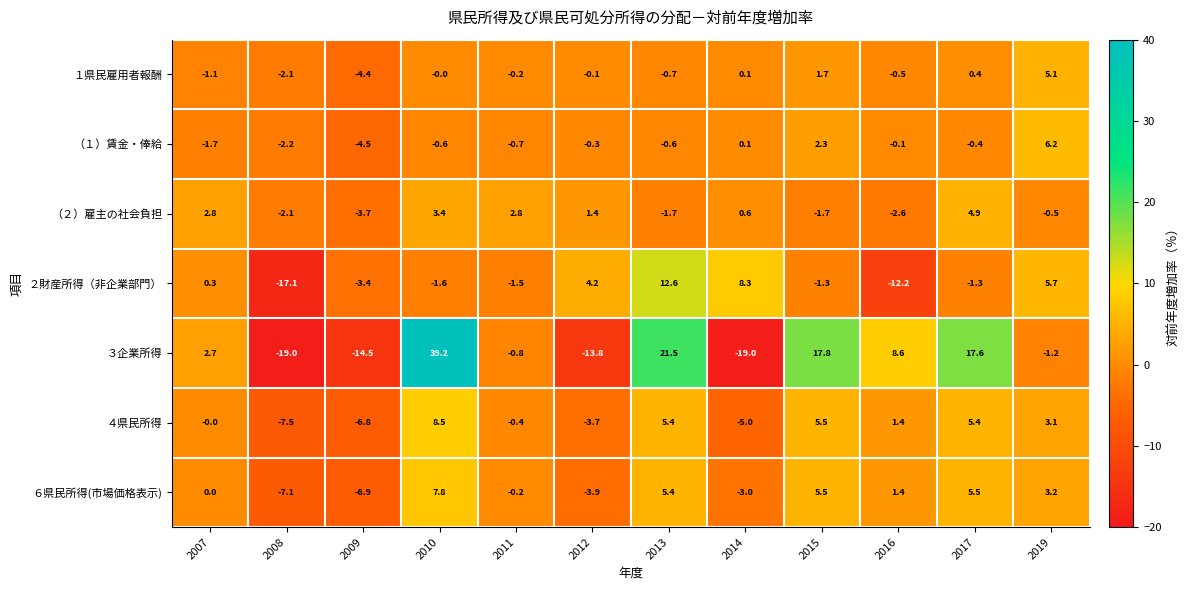

What is the difference between the highest and lowest values at 2016?

20.8